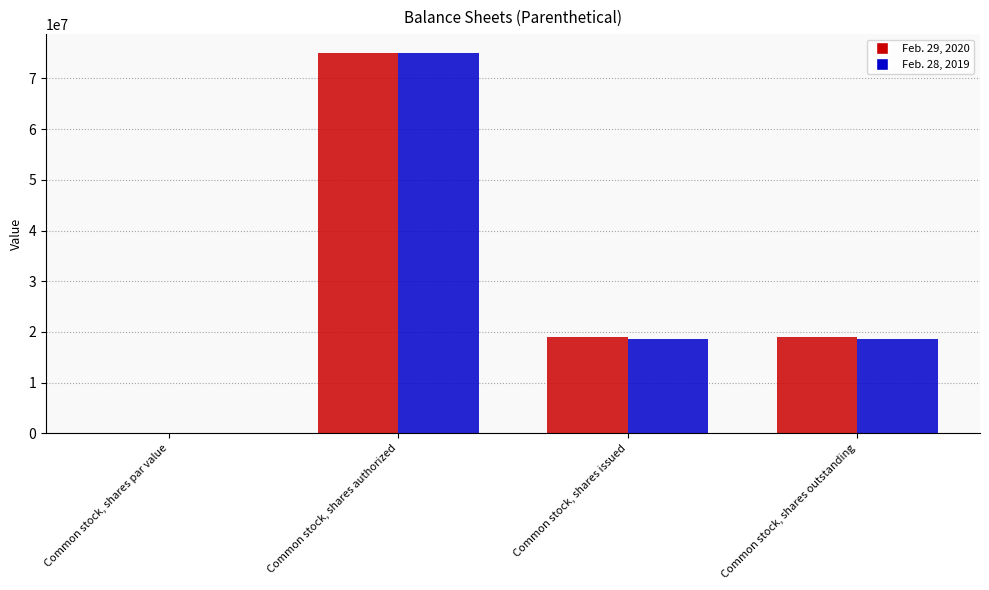

The Feb. 28, 2019 series shows 0.0 at Common stock, shares par value. True or false?

True